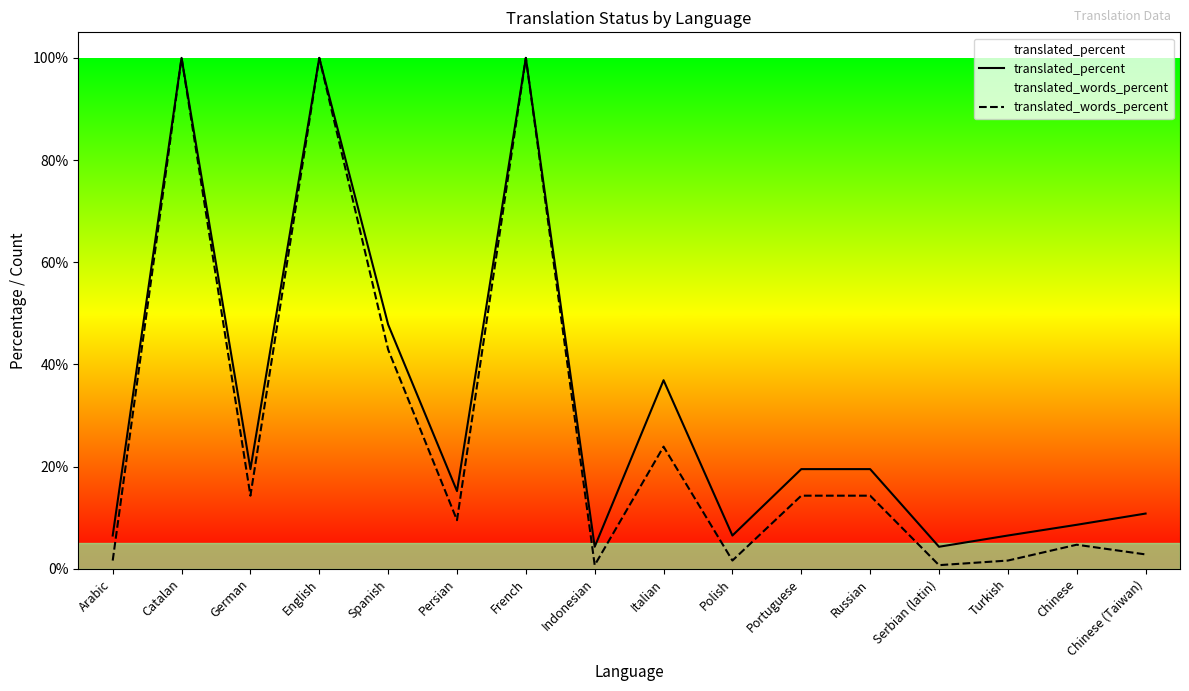

List the series in order of their overall mean, highest first.

translated_percent, translated_words_percent